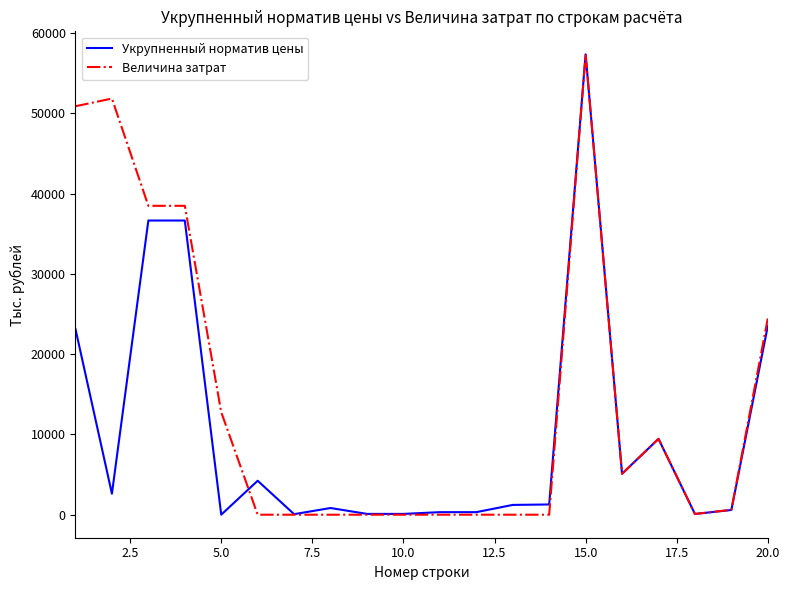

What is the maximum value shown in the chart?

57363.0